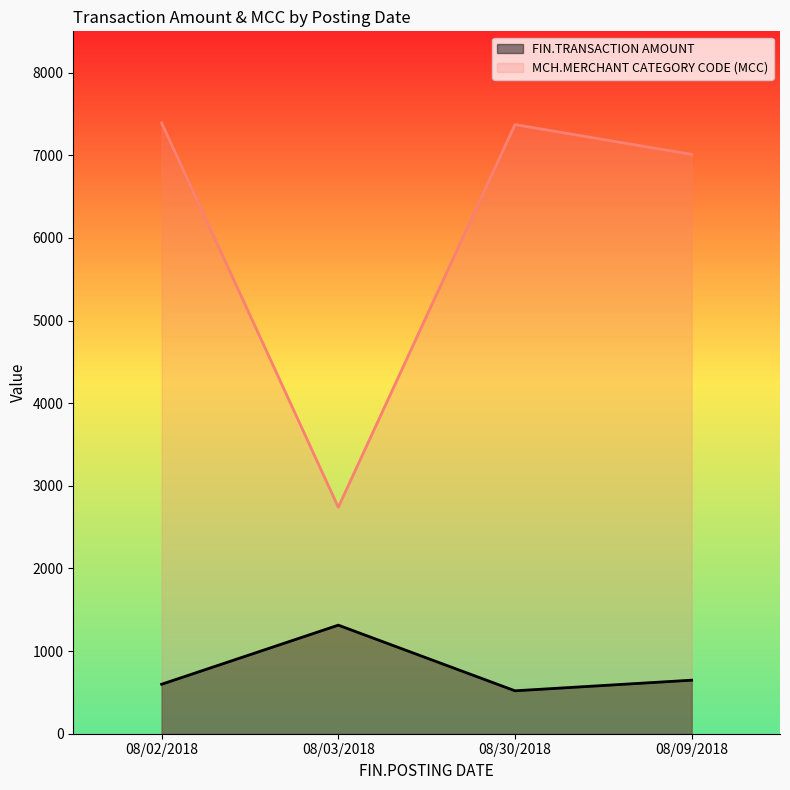

At which category is the sum across all series the highest?

08/02/2018